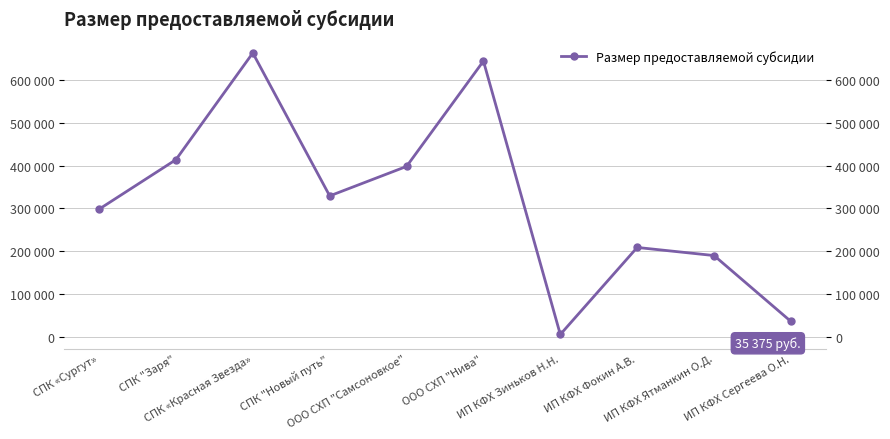

How many values are below 329000?

5